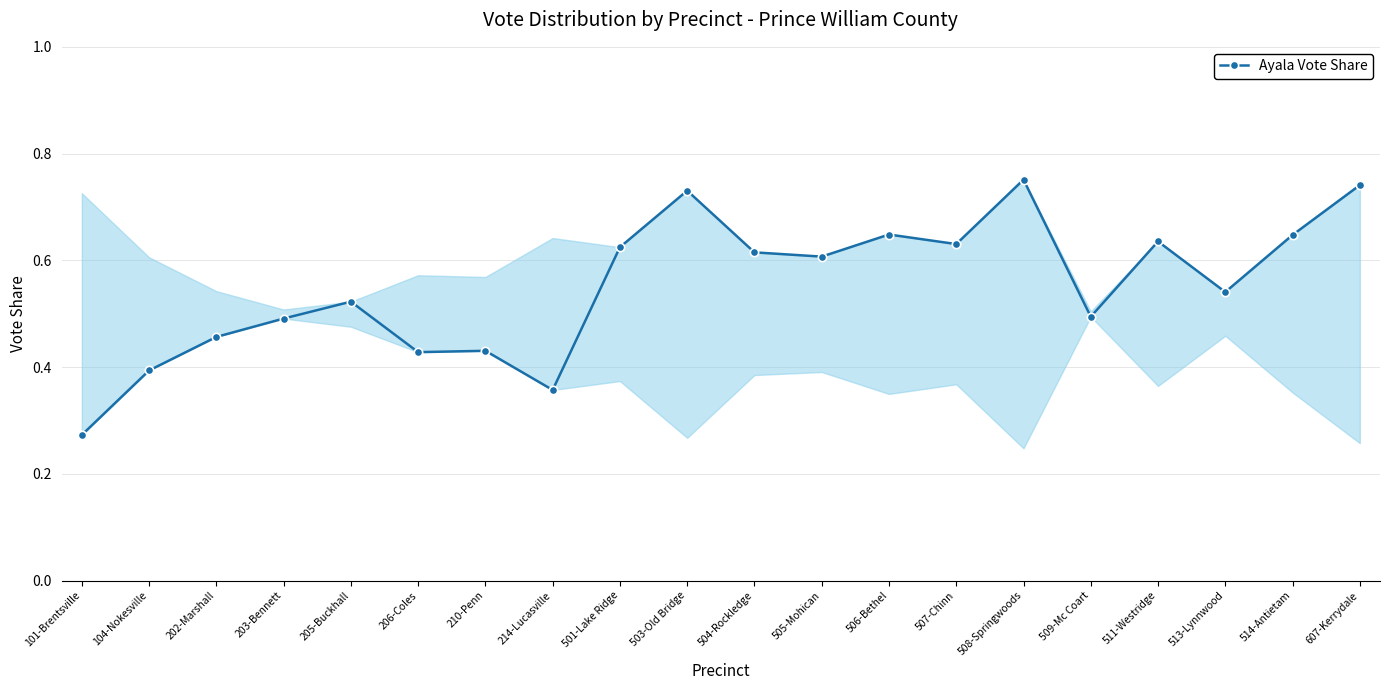

What is the sum of all values?

11.0